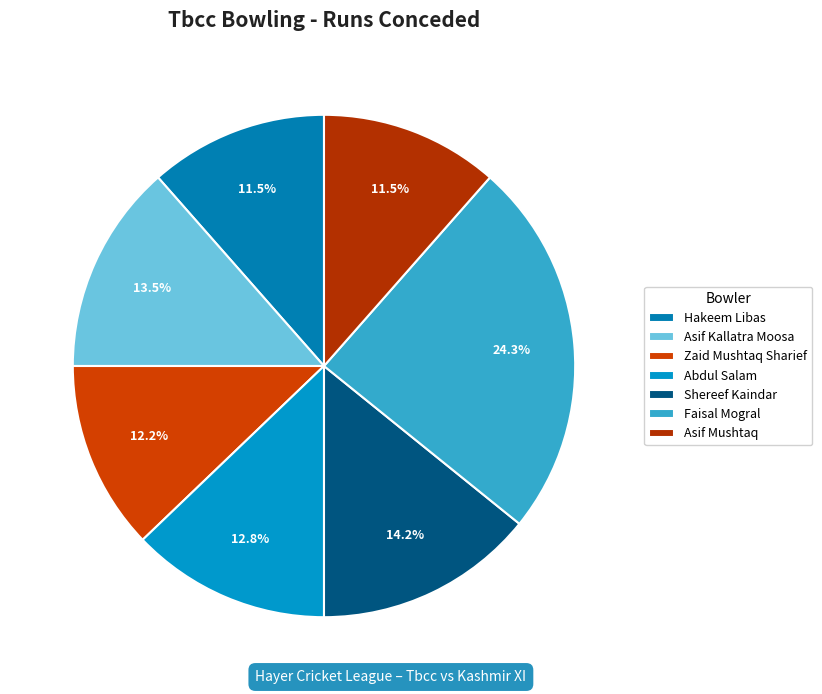

The Faisal Mogral slice represents 11% of the pie. True or false?

False